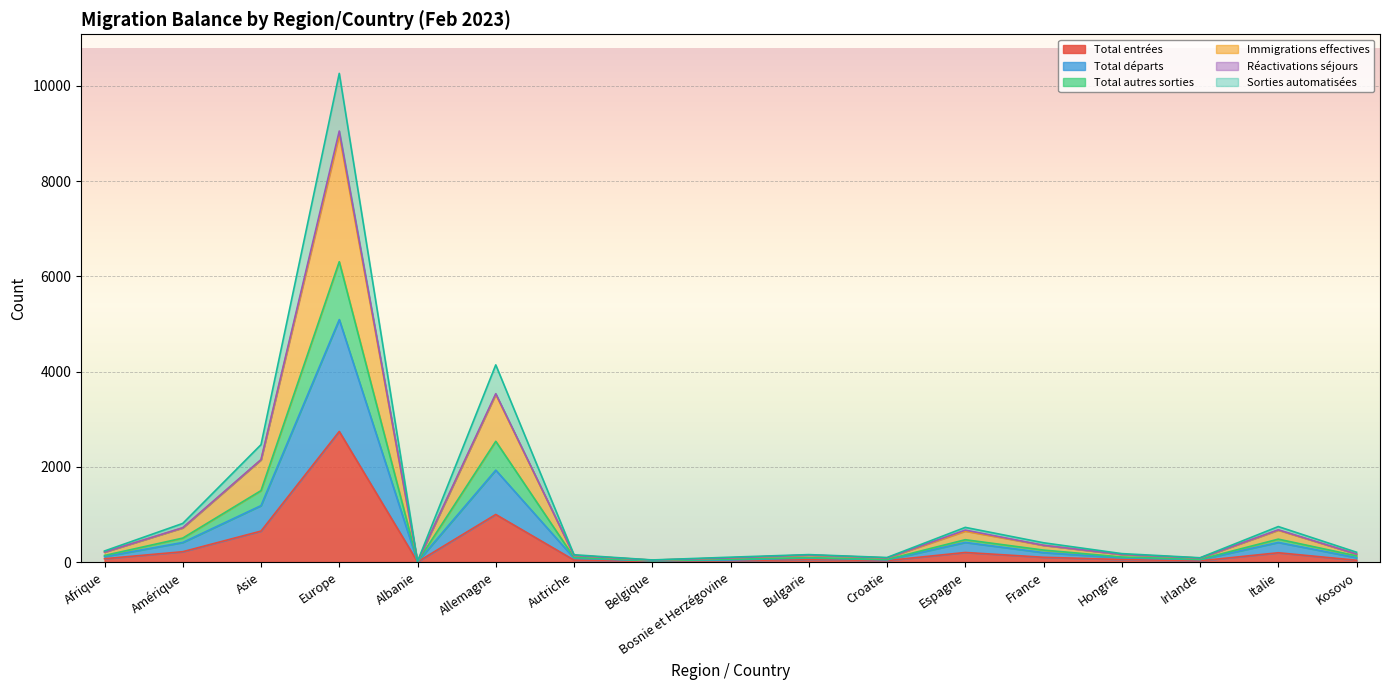

What is the spread (max minus min) of values at Amérique?

594